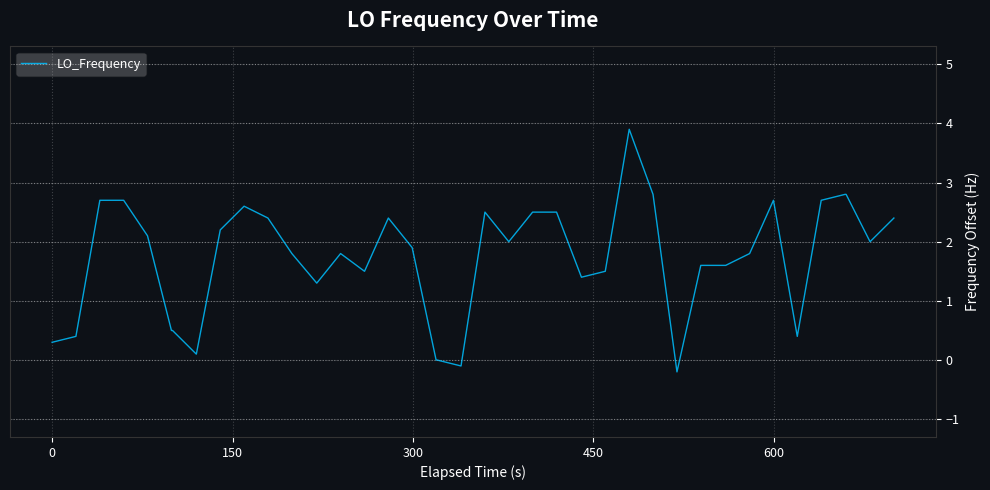

What is the maximum value shown in the chart?

3.9